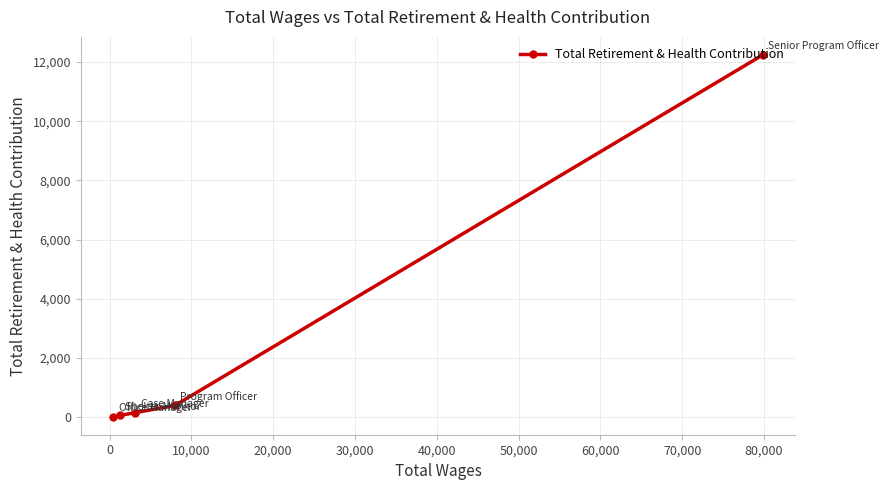

What is the greatest value displayed?

12240